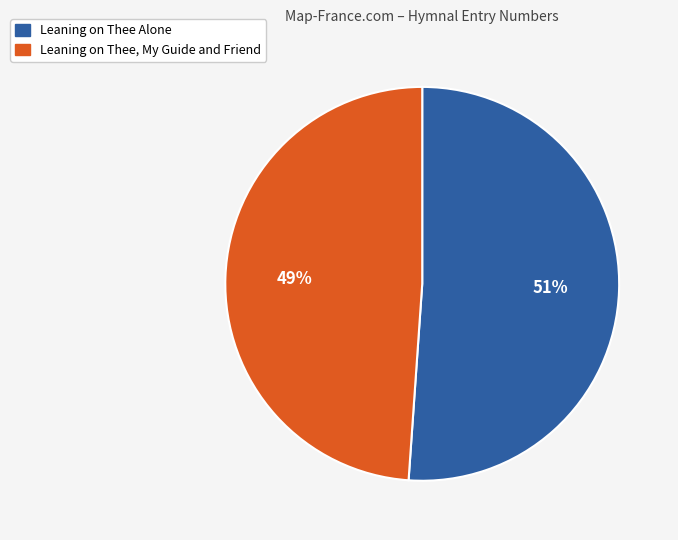

The Leaning on Thee Alone slice represents 58% of the pie. True or false?

False